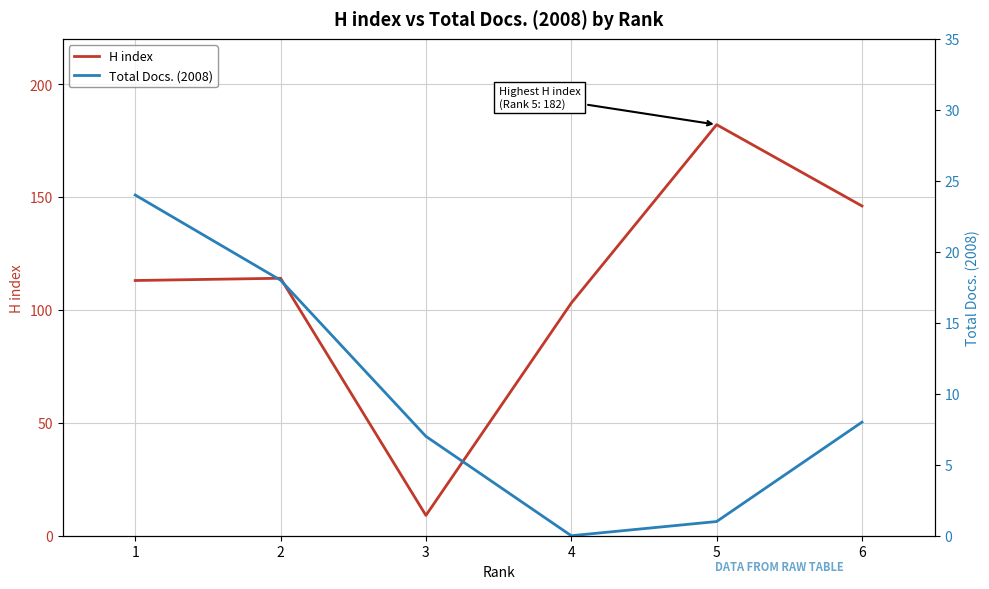

At how many categories does at least one series exceed 180?

1